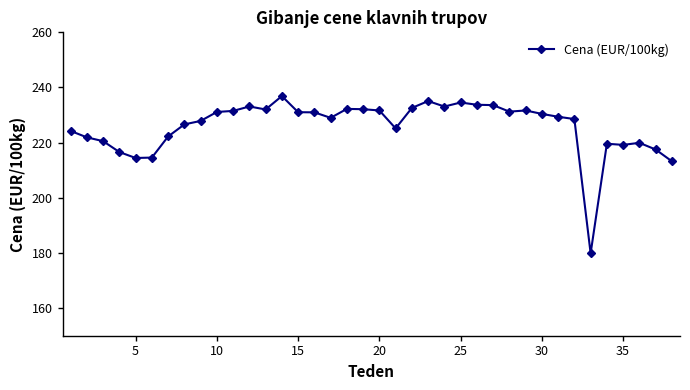

What is the value of the 26th point from the left?

233.7